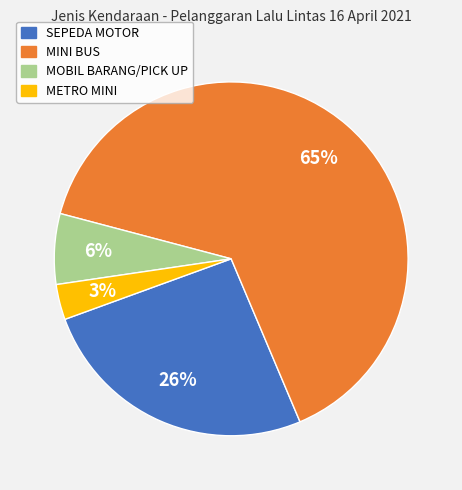

Which category accounts for the majority?

MINI BUS